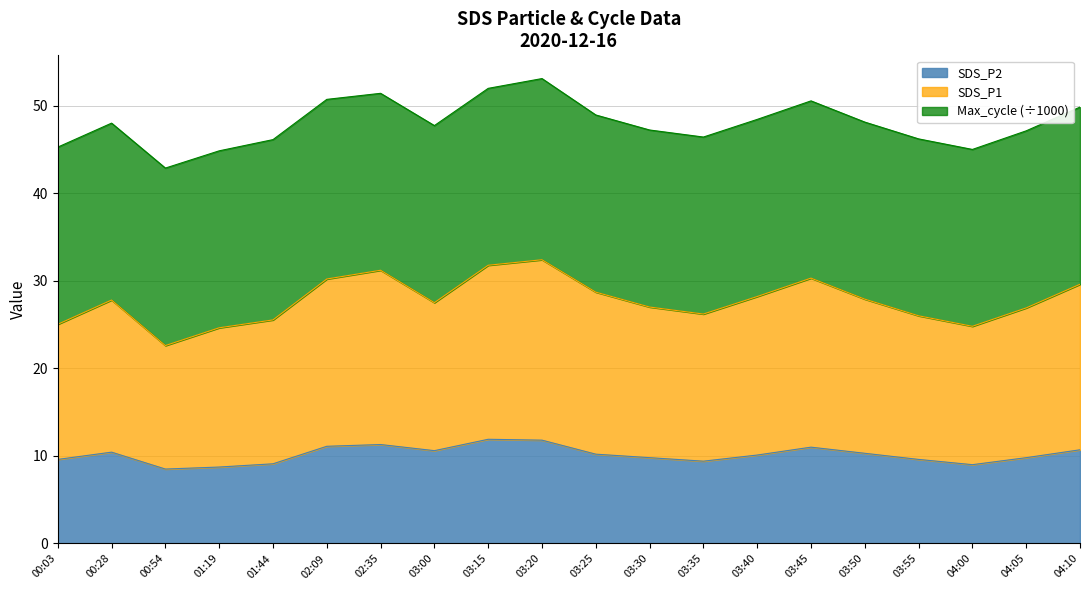

Which label corresponds to the smallest value in the chart?

00:54